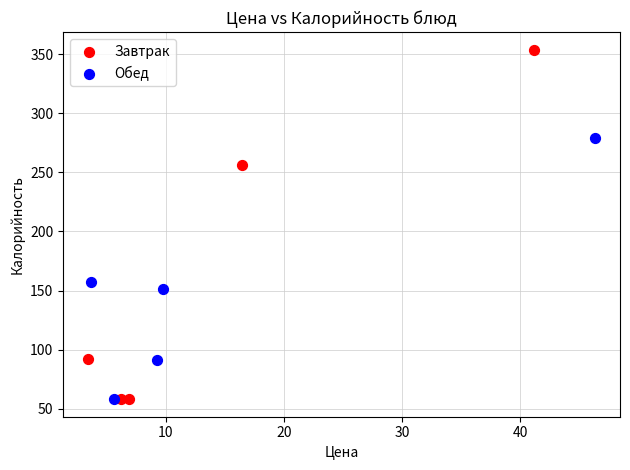

Which series contains the highest Y value?

Завтрак